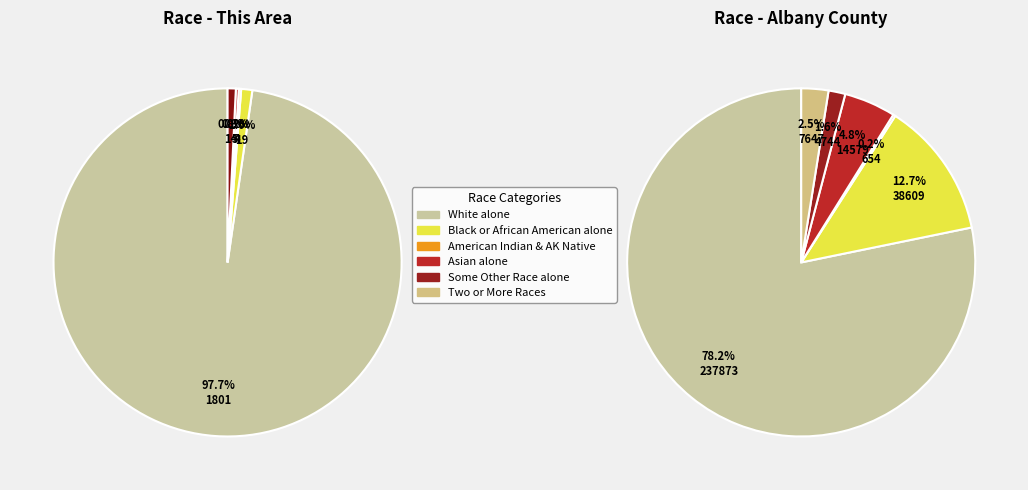

Is 2 the majority of the pie?

No